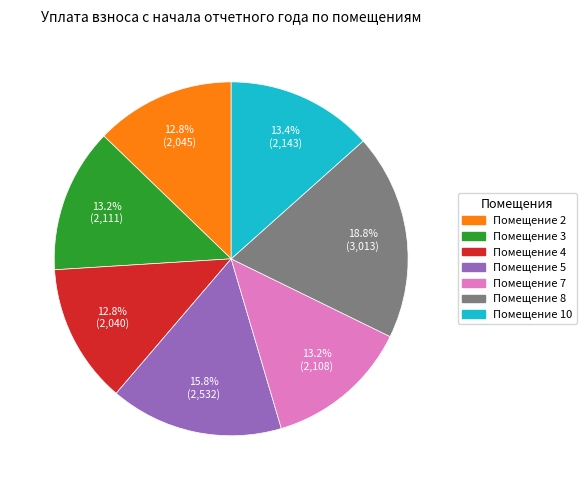

Is there any slice that represents more than half of the pie?

No